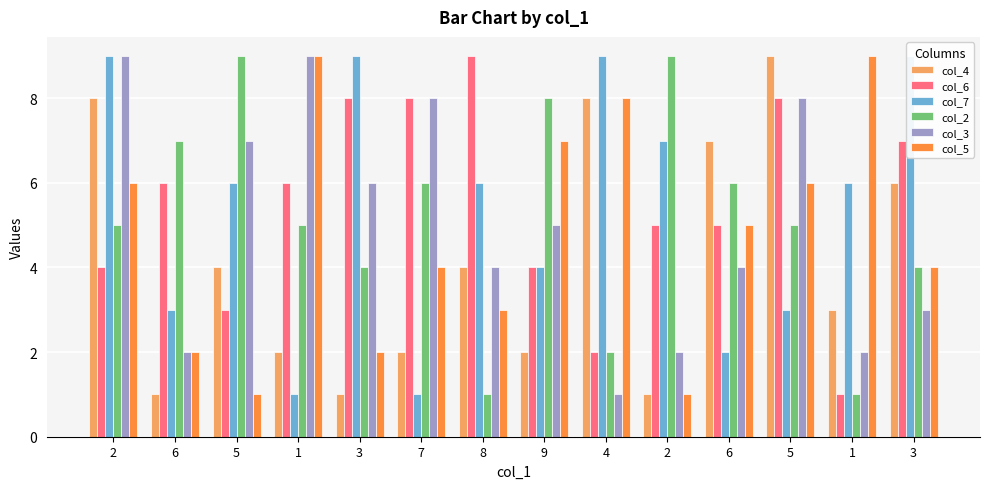

Which series has the widest spread of values?

col_4